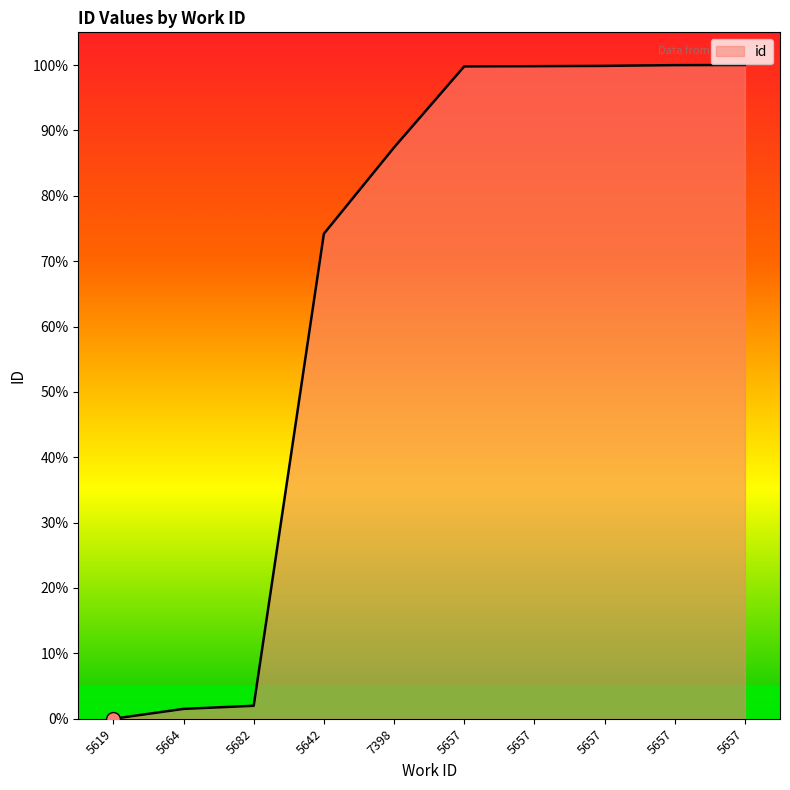

Which category has the highest value across all series?

5657